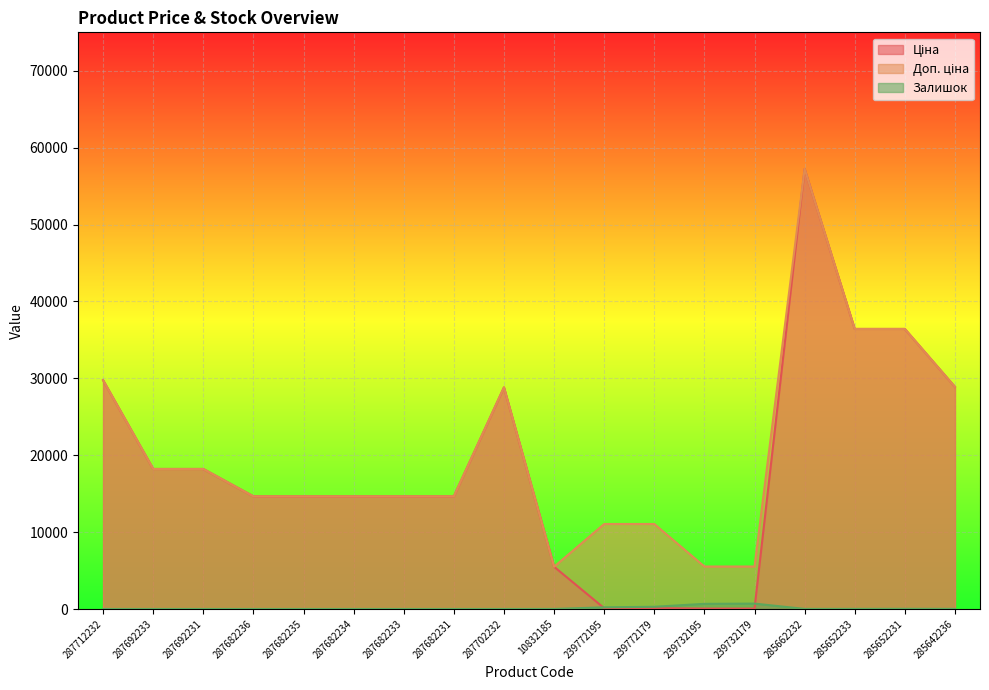

How many interior local valleys does the Доп. ціна series have?

1